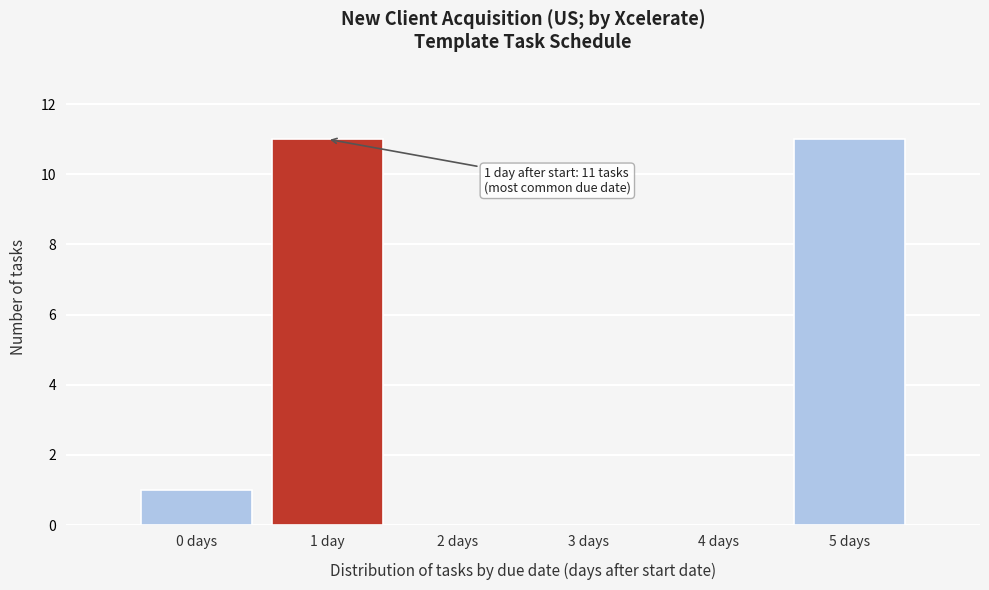

Reading left to right, list all the values displayed in this chart.

0 days=1	1 day=11	2 days=0	3 days=0	4 days=0	5 days=11